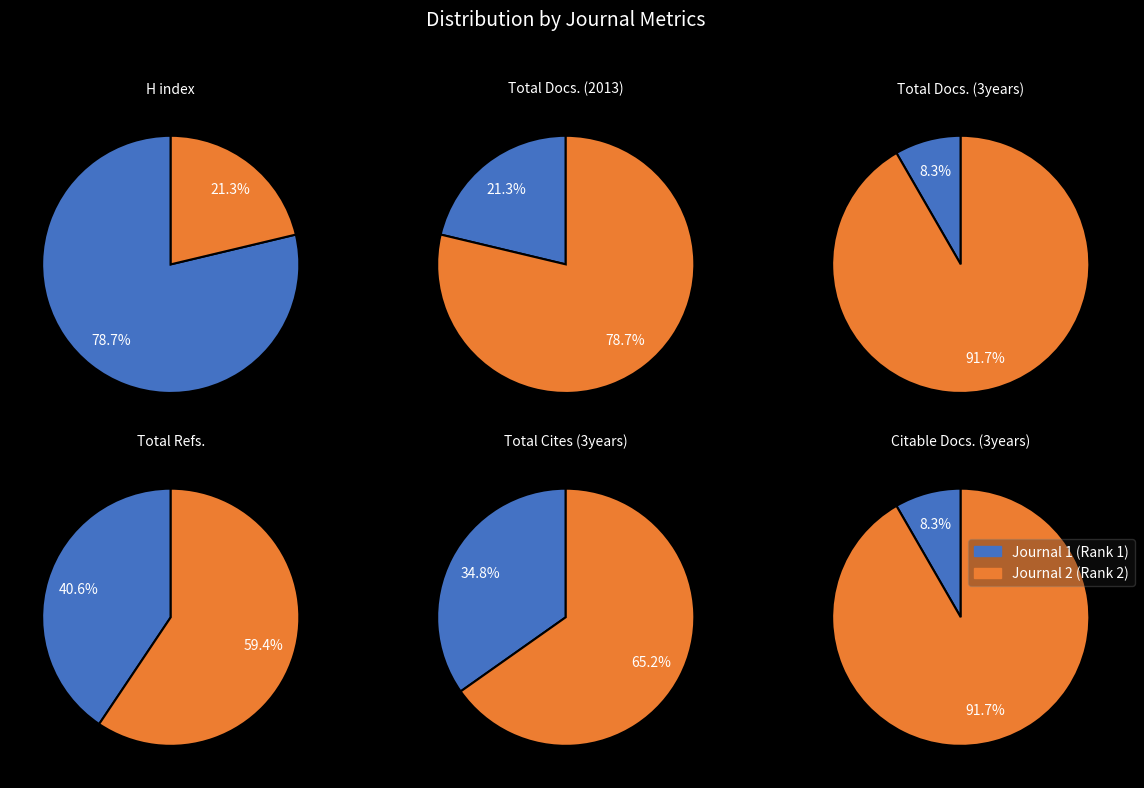

What percentage is the Journal 2 (Rank 2) slice, to the nearest percent?

65%